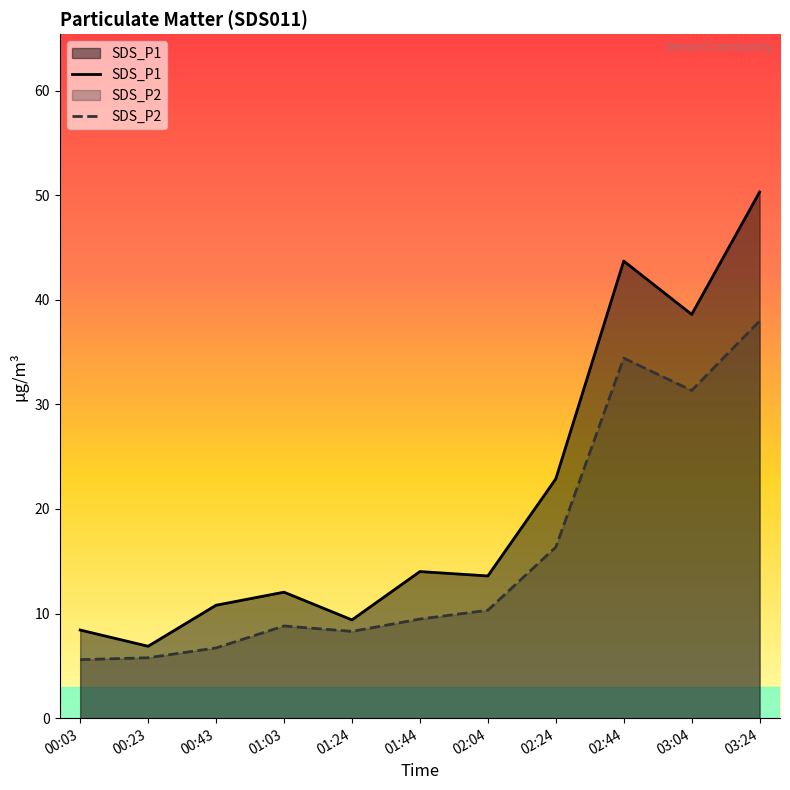

Where is the first local maximum for SDS_P1?

01:03